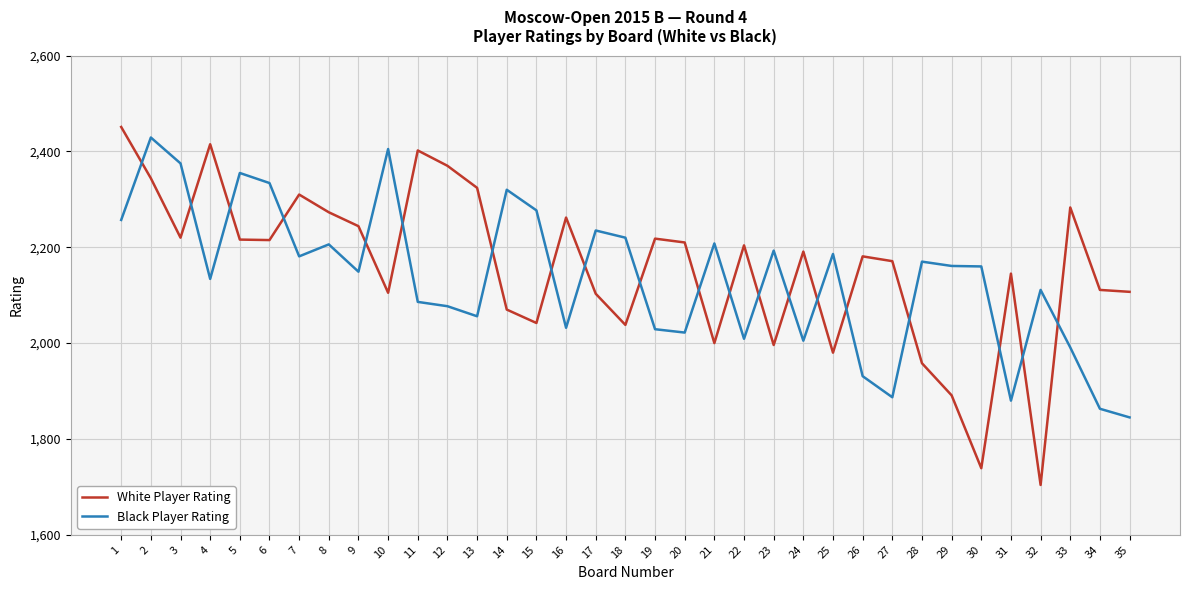

Is the value of Black Player Rating at 12 greater than the value of White Player Rating at 8?

No